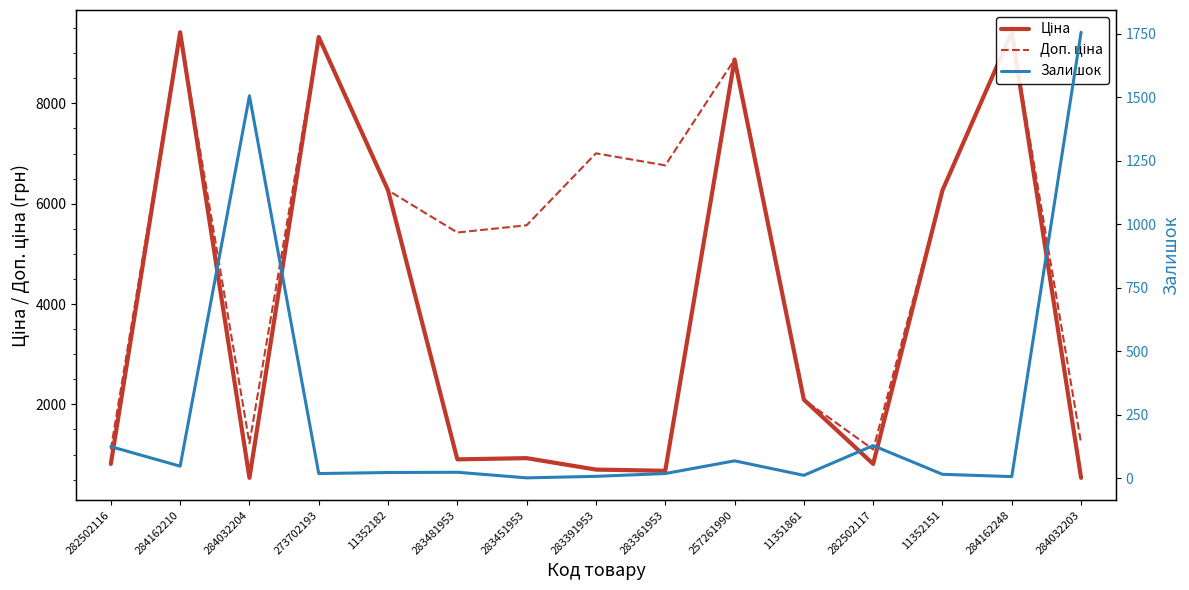

What is the minimum value for Доп. ціна?

1101.8